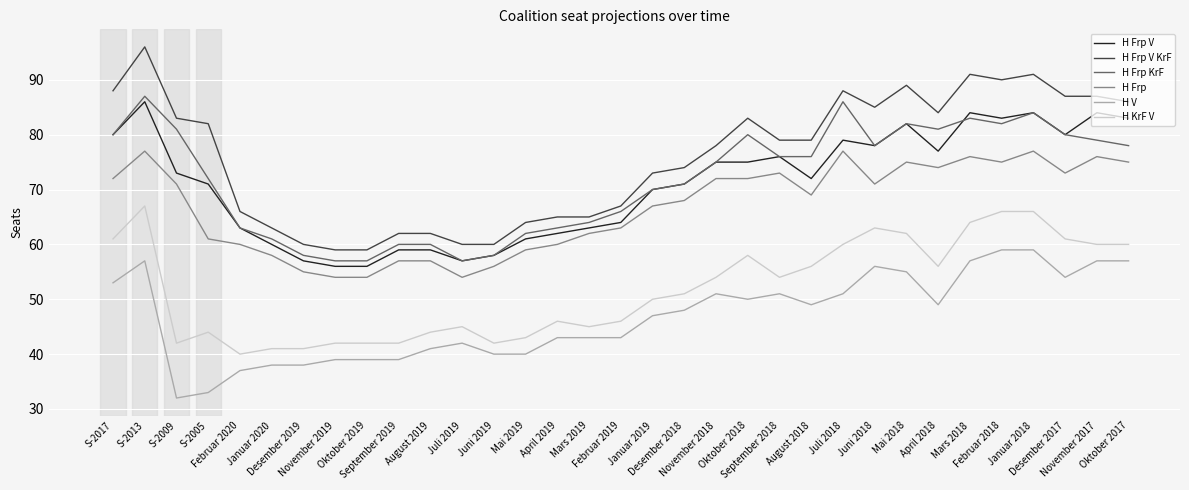

What is the total value across all series at Januar 2018?

461